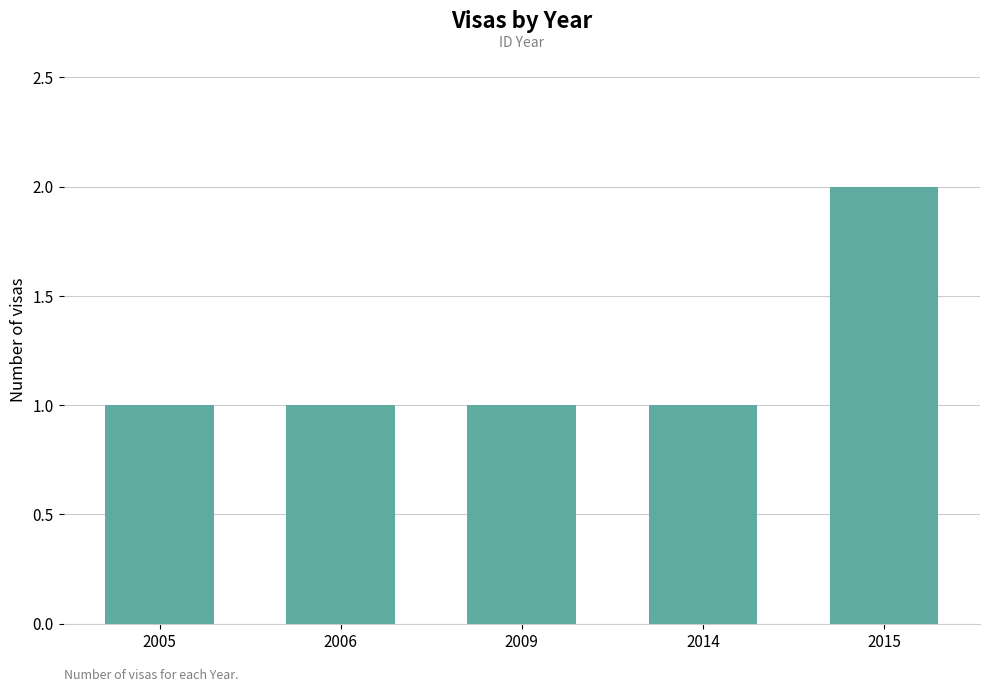

What is the difference between the maximum and second lowest values?

1